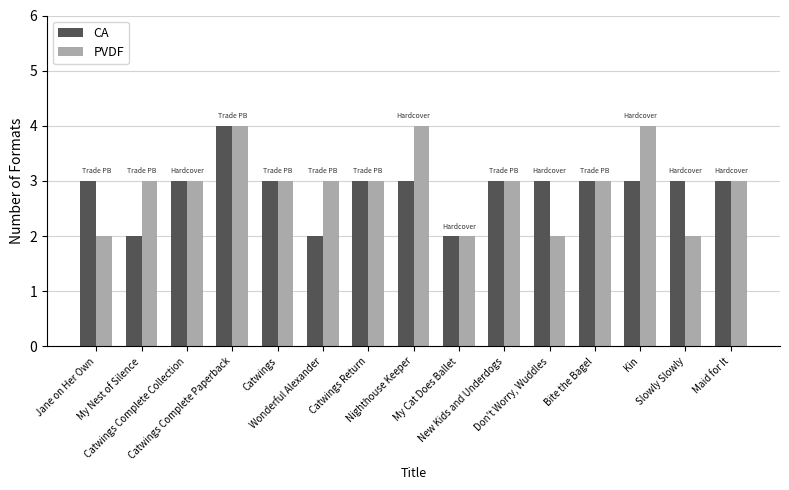

What position from the right is Kin?

3